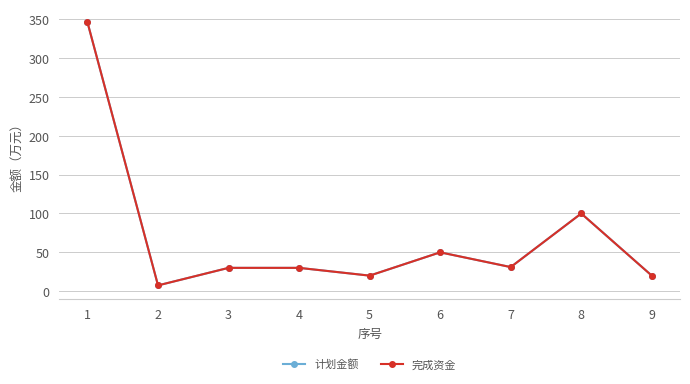

Is this an area chart (filled region under the line)?

No